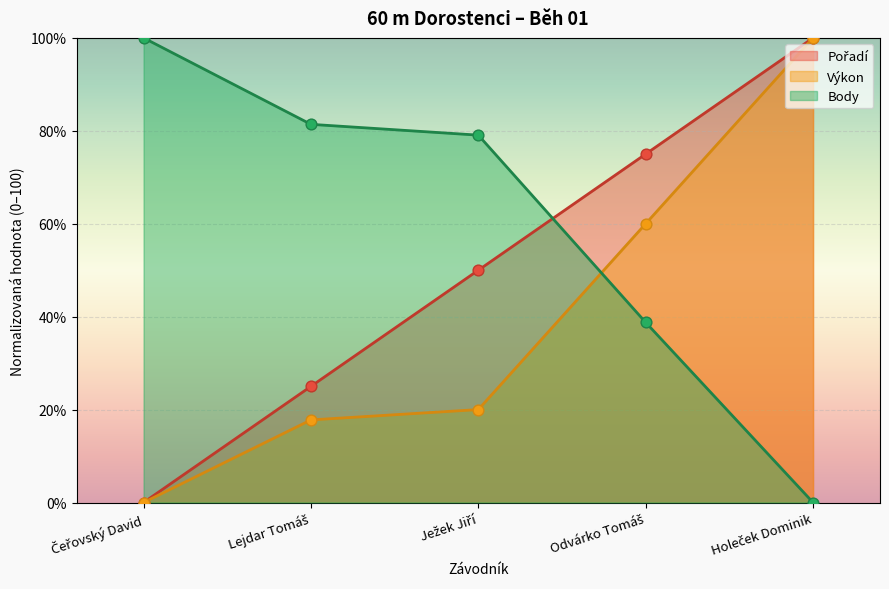

At how many categories does at least one series exceed 66?

5